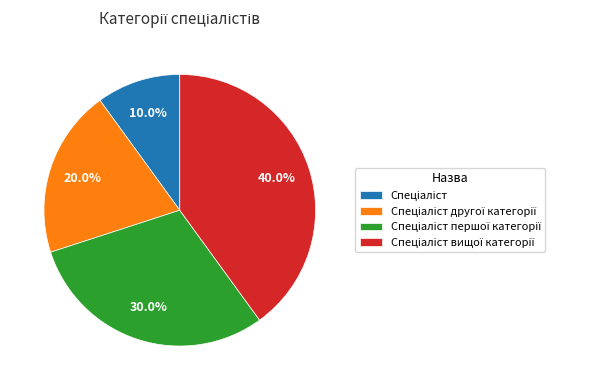

Is there a majority slice in this chart?

No